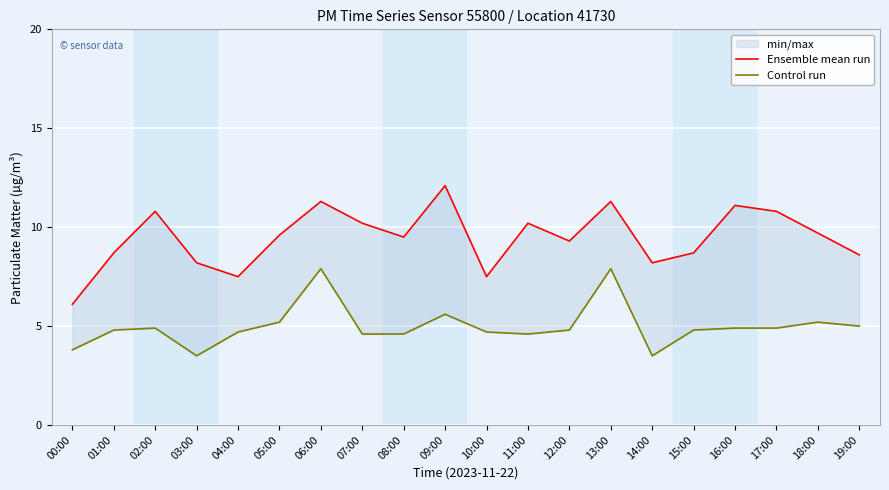

What is the difference between the maximum and minimum values in the Control run series?

4.4